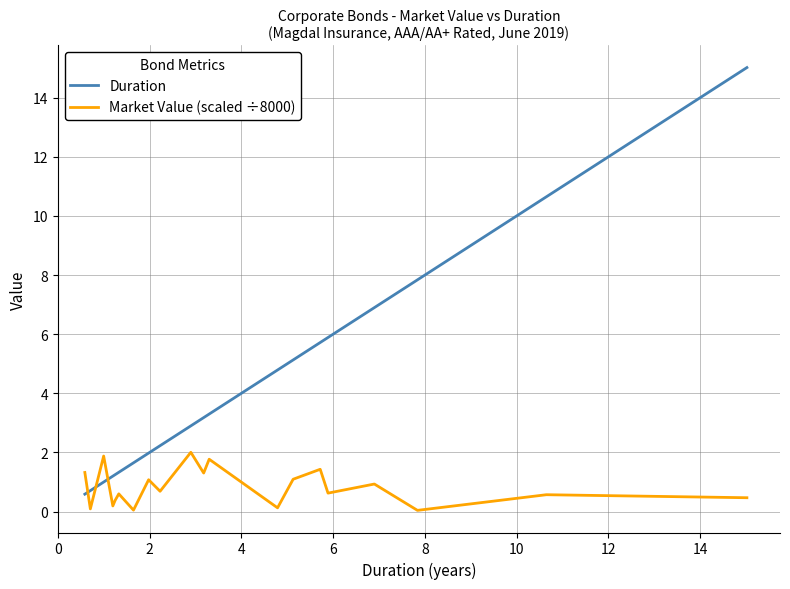

Which series has the largest range (max minus min)?

Duration